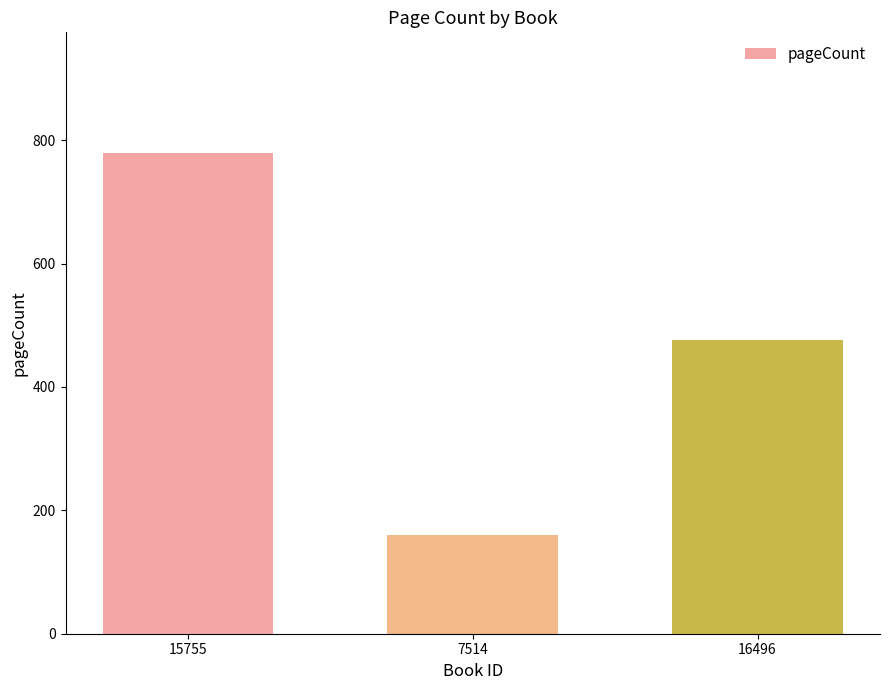

What is the difference between the maximum and minimum values?

620